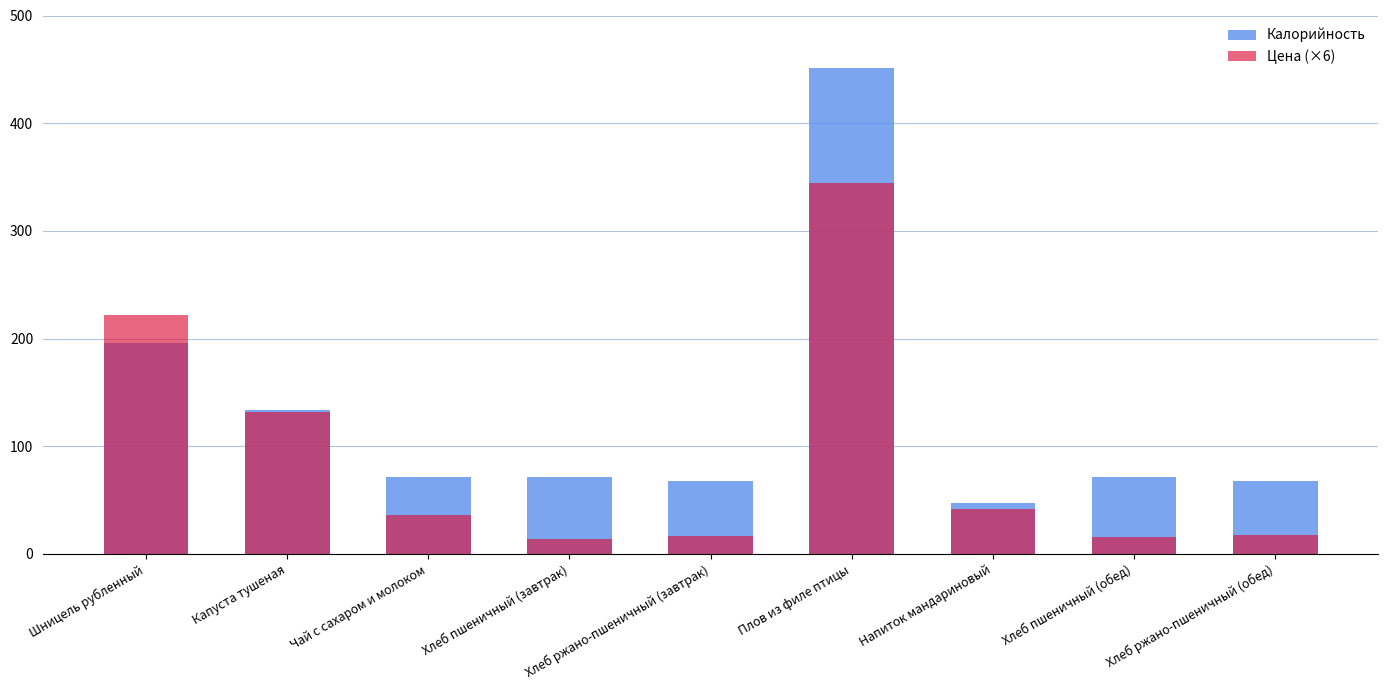

What is the value of the Цена (×6) bar at the 9th from the left?

18.0